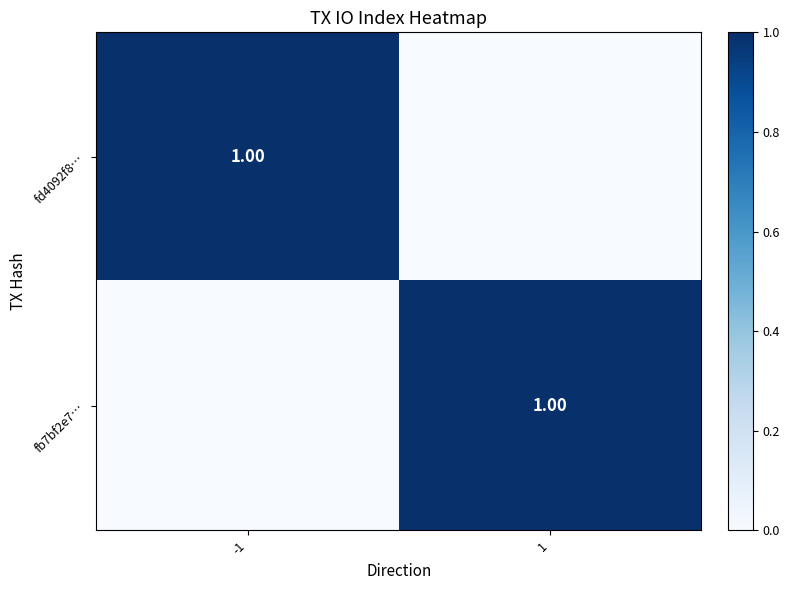

How many positive values does the fb7bf2e7… series have?

1